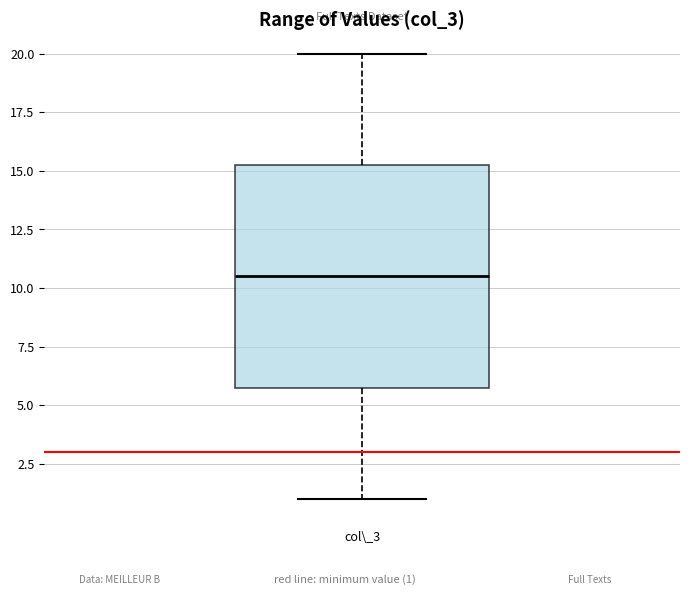

Where is the upper edge of the box for col\_3 on the y-axis? The values are not printed on the chart, so give them approximately, as read against the axis.

15.5